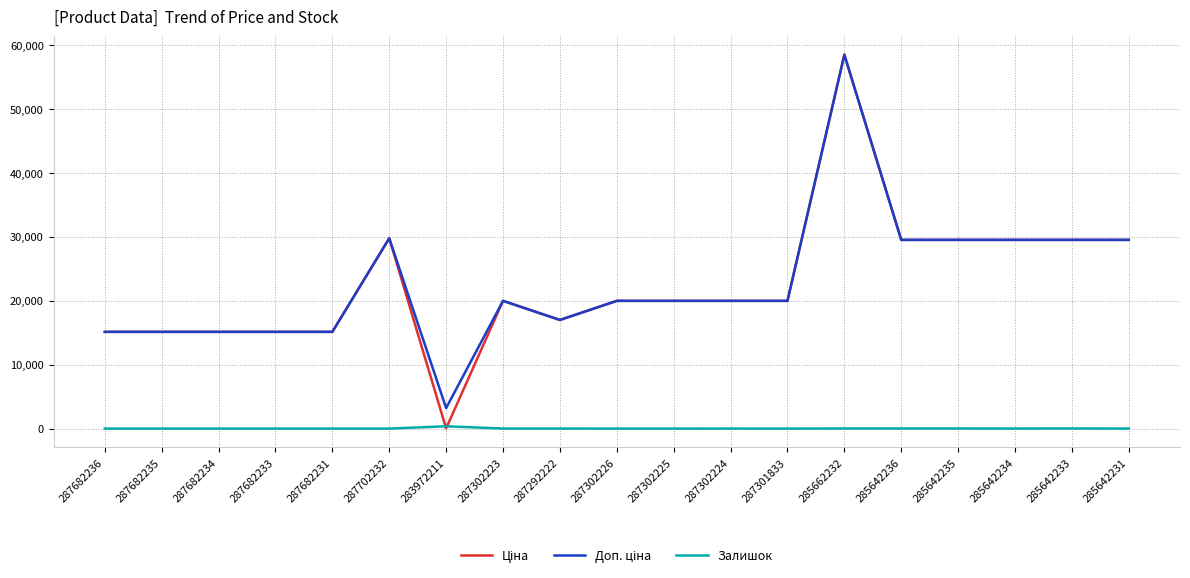

How many lines are shown in the chart?

3